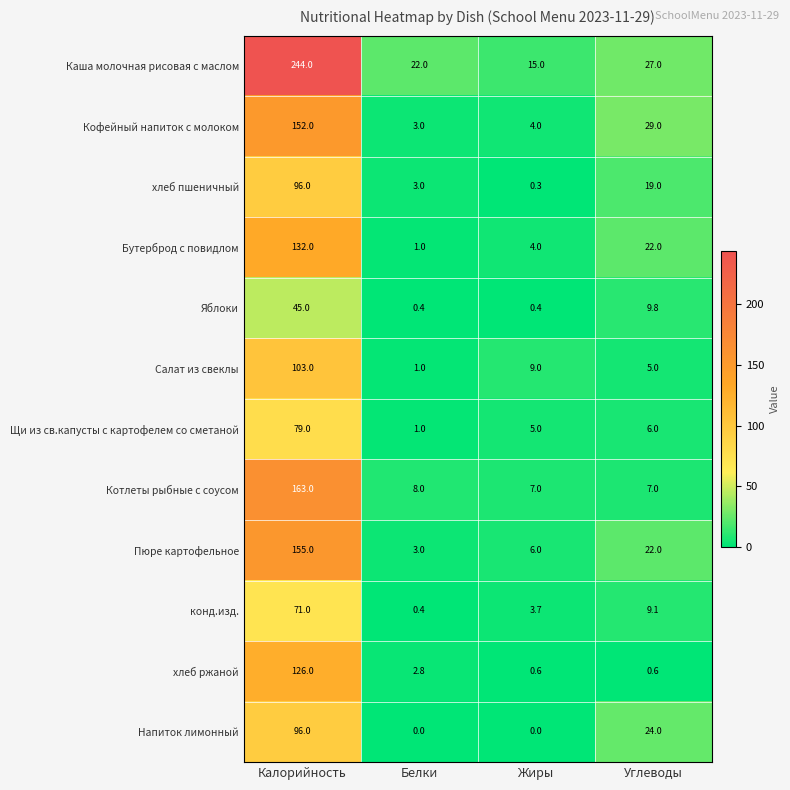

Which series has the widest spread of values?

Каша молочная рисовая с маслом